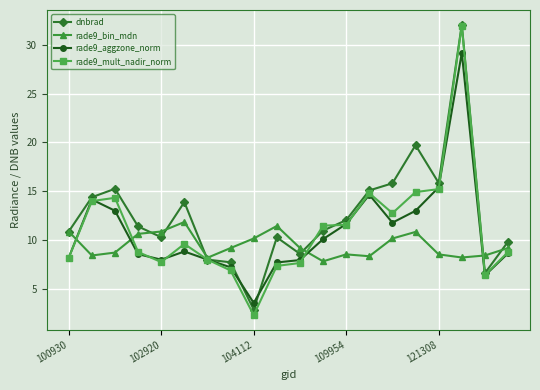

What is the minimum value shown in the chart?

2.4